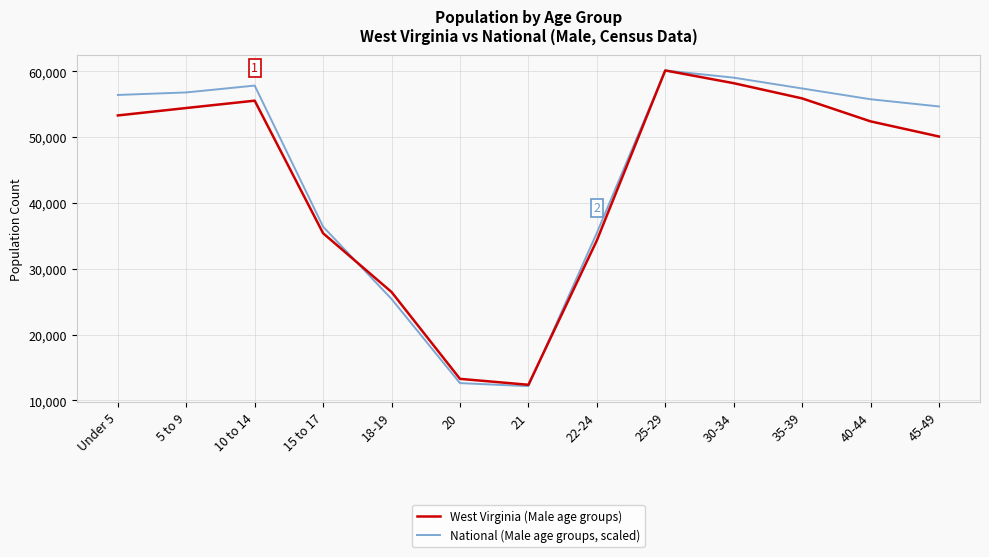

Rank the series at 15 to 17 from lowest to highest value.

West Virginia (Male age groups), National (Male age groups, scaled)